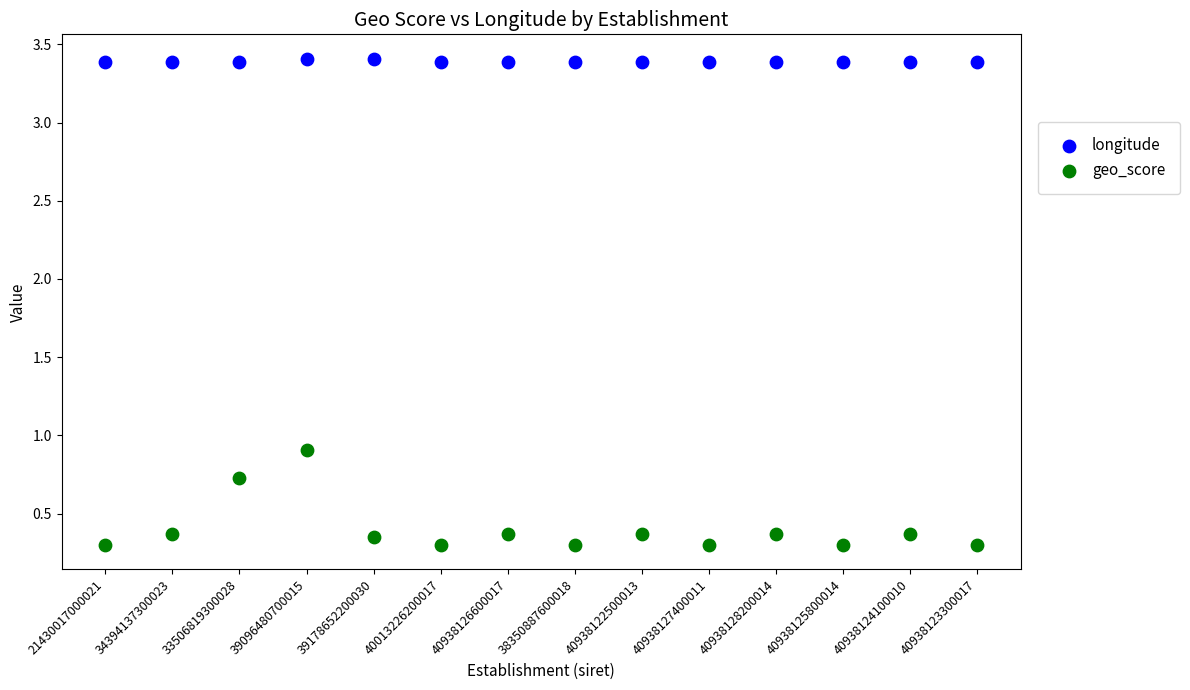

Which series contains the lowest Y value?

geo_score